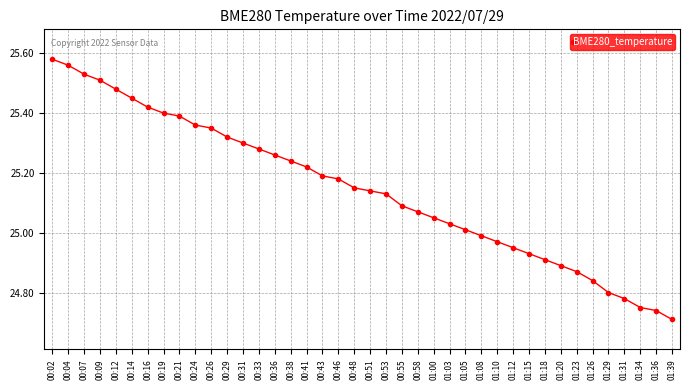

At which category does the chart reach its minimum across all series?

01:39